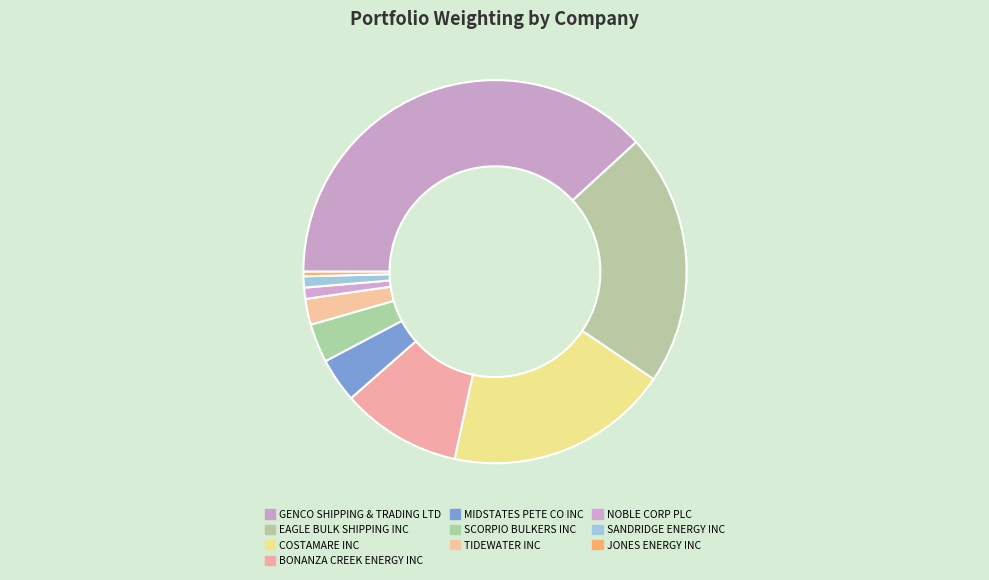

Is there any slice that represents more than half of the pie?

No